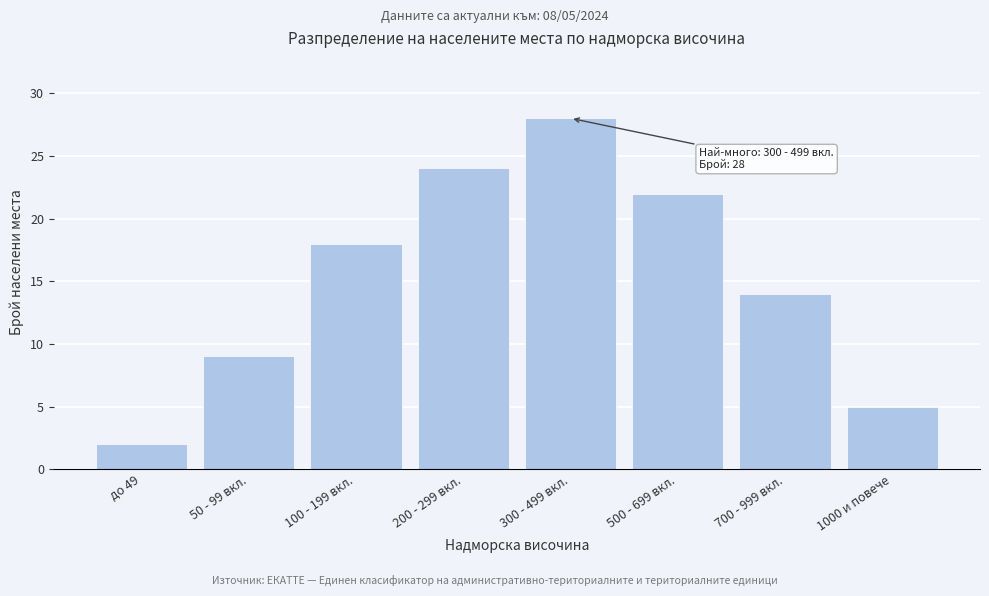

Reading left to right, what are all the values shown in this chart?

до 49=2	50 - 99 вкл.=9	100 - 199 вкл.=18	200 - 299 вкл.=24	300 - 499 вкл.=28	500 - 699 вкл.=22	700 - 999 вкл.=14	1000 и повече=5